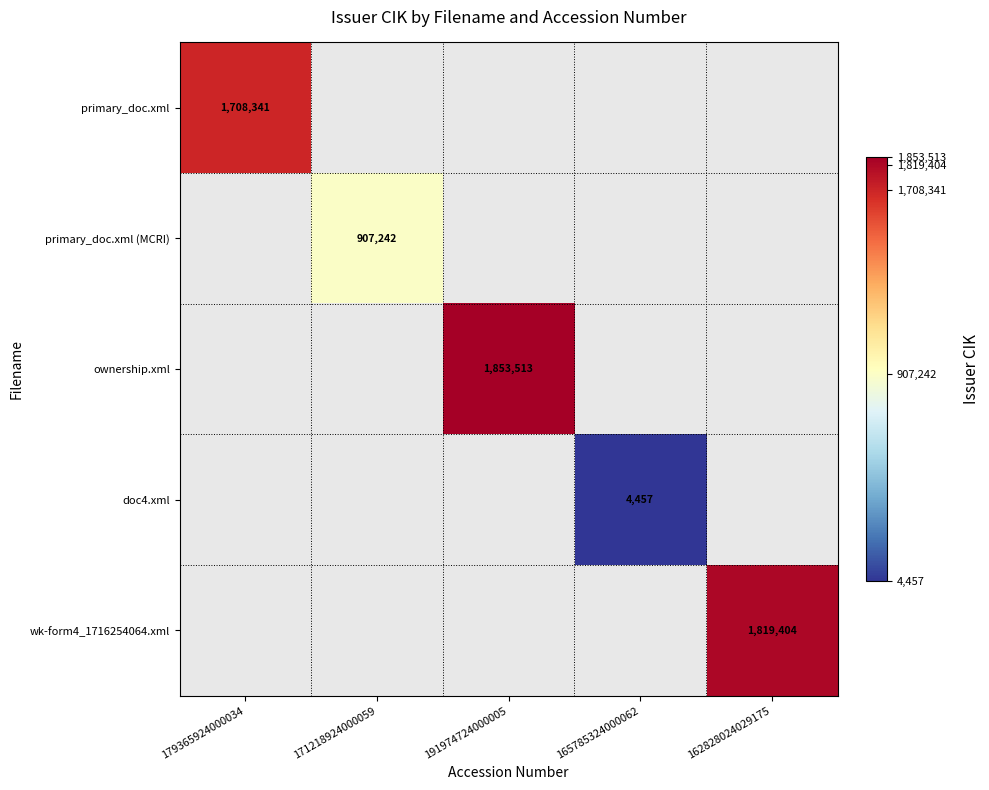

Is the value of wk-form4_1716254064.xml at 171218924000059 greater than the value of primary_doc.xml (MCRI) at 179365924000034?

No